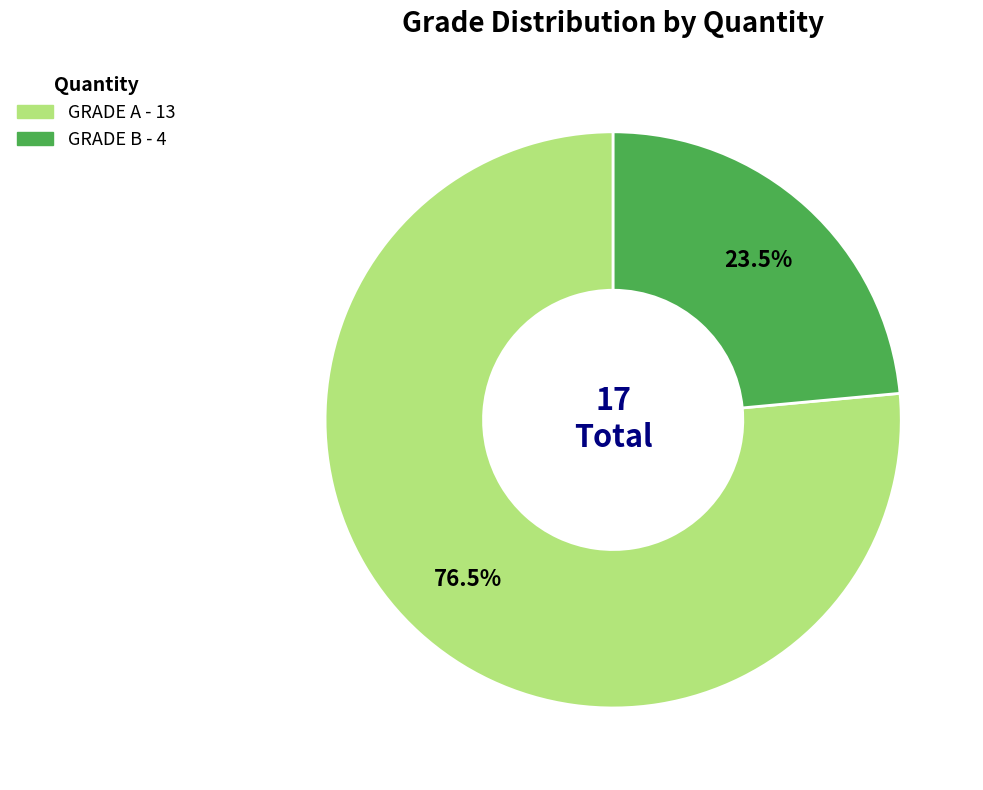

To the nearest percent, what is the difference between the GRADE A and GRADE B slice percentages?

53%